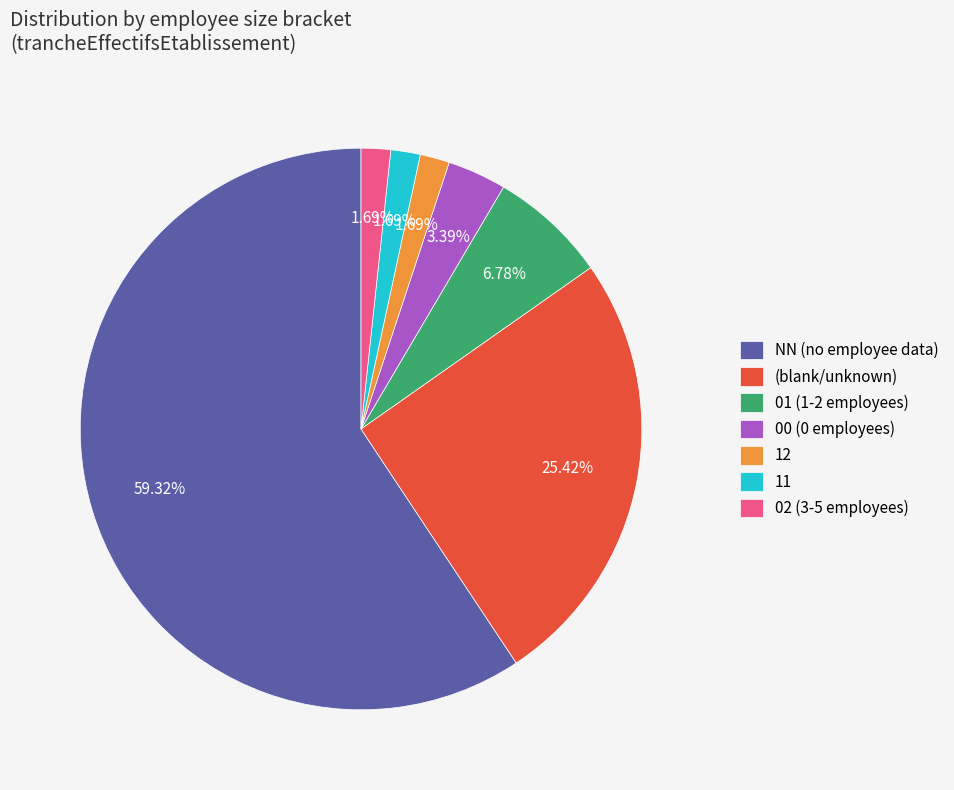

Which category has the biggest portion of the pie?

NN (no employee data)